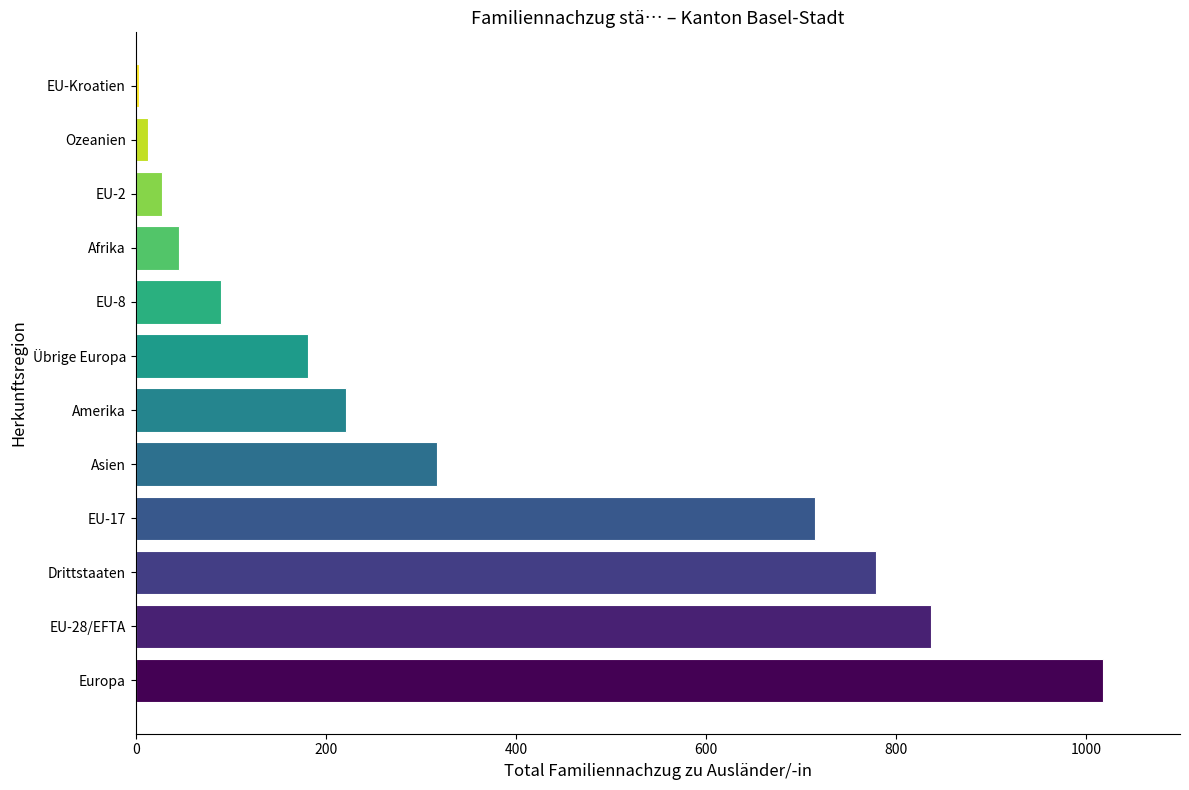

What is the ratio of the value at EU-8 to the value at EU-2?

3.2